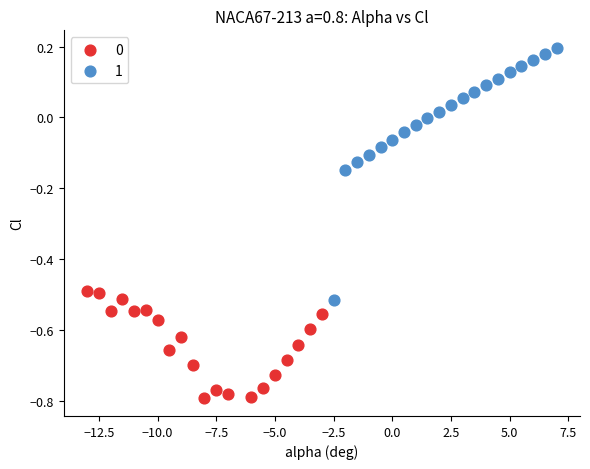

Which series has the widest spread of Y values?

1